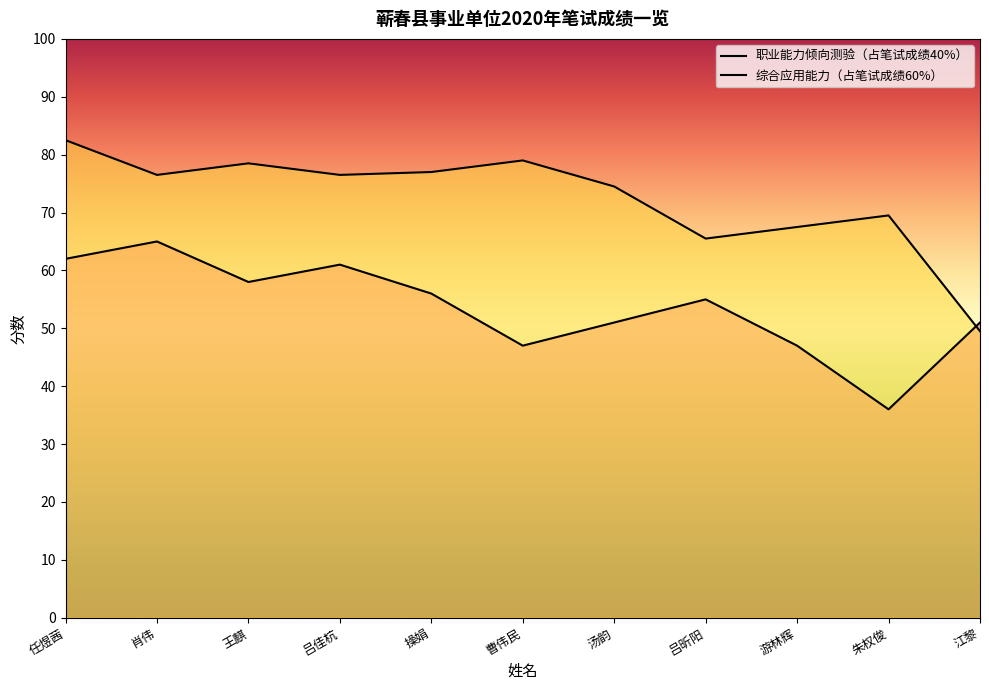

Read the 综合应用能力（占笔试成绩60%） value at 游林辉.

67.5